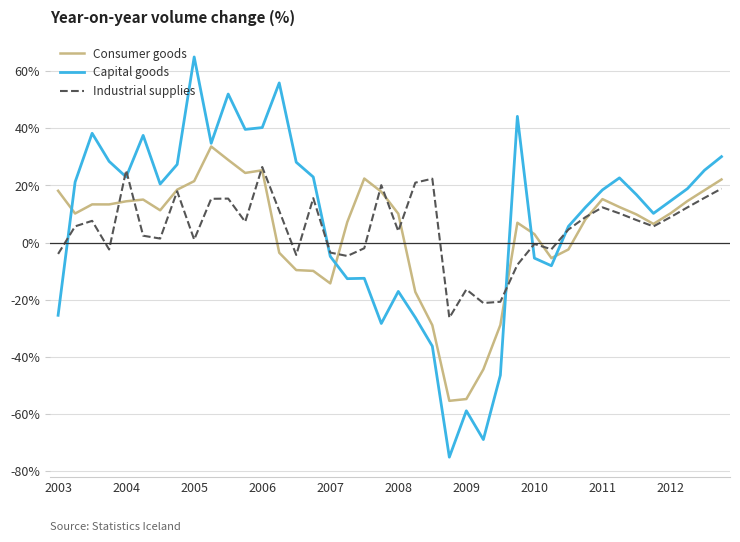

Which series has the widest spread of values?

Capital goods